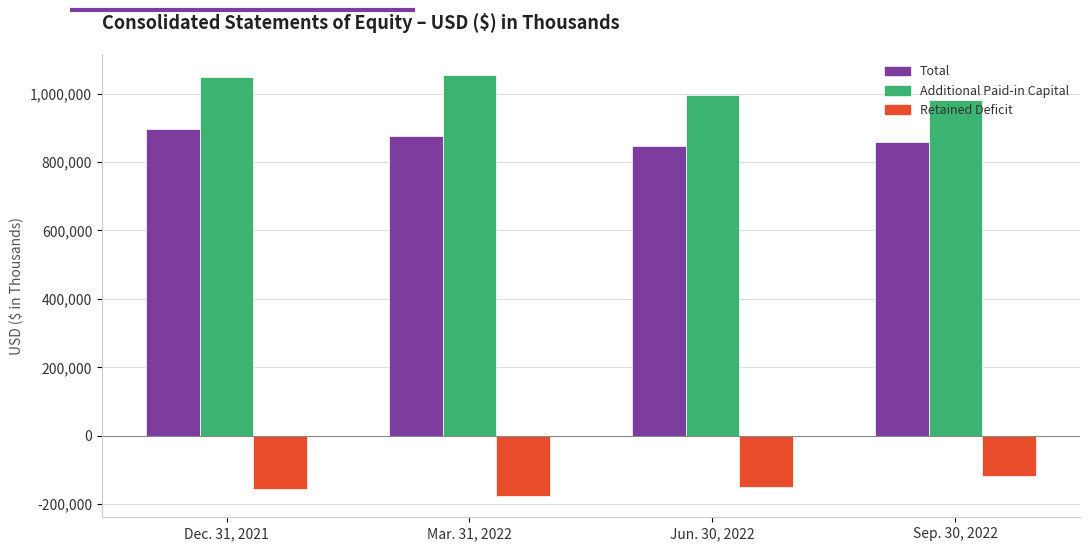

What is the average value of the Total series?

869466